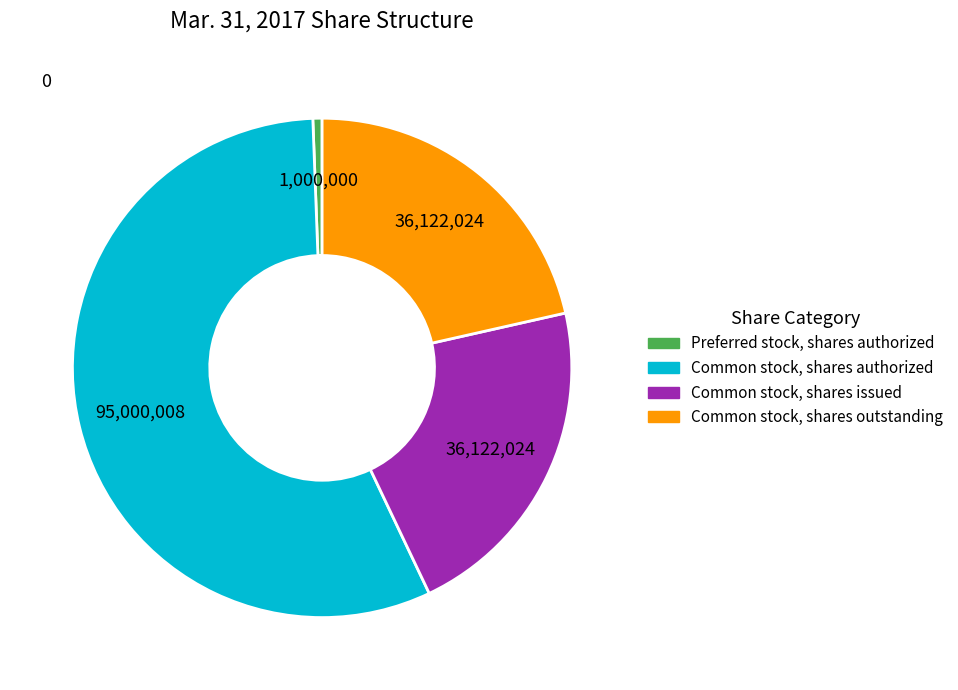

Is there any slice that represents more than half of the pie?

Yes